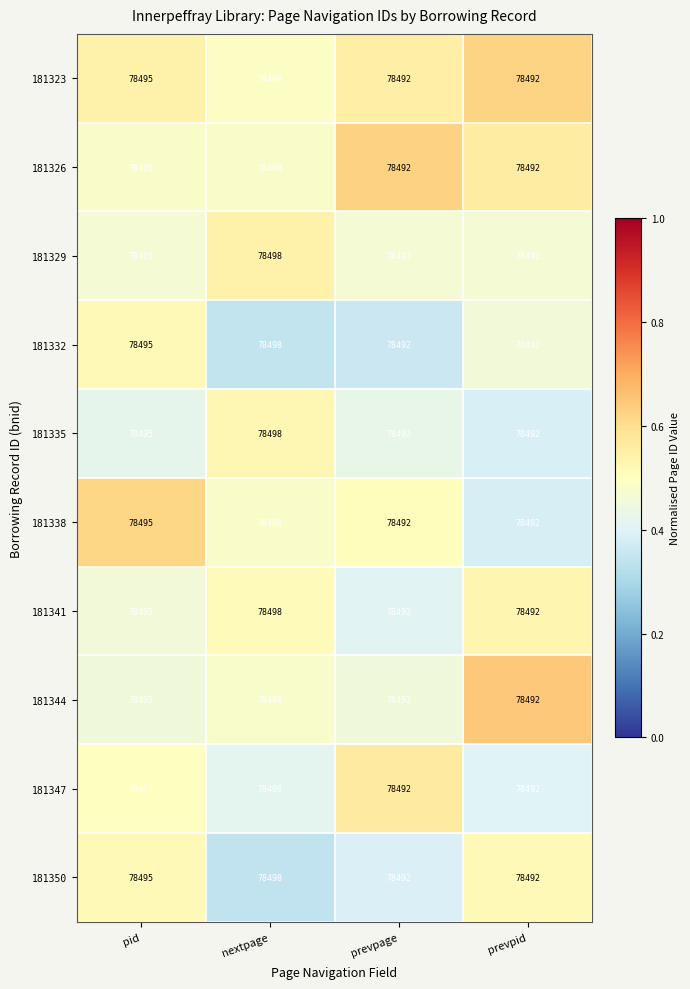

What is the sum of all 181350 values?

313977